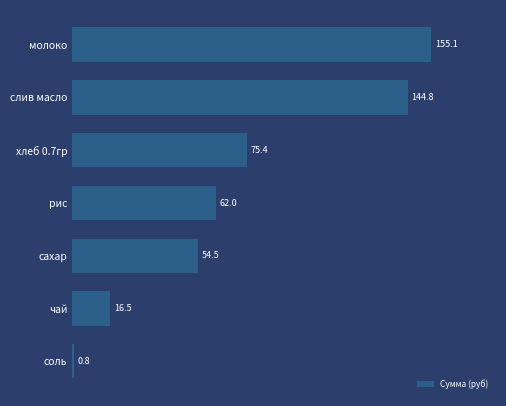

Does the chart contain any negative values?

No